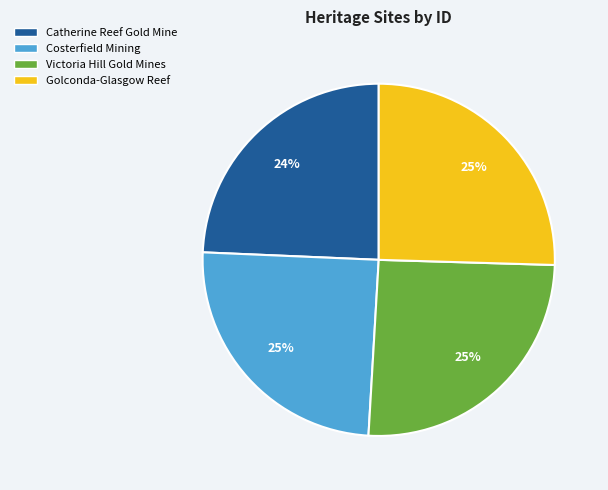

To the nearest percent, what is the difference between the largest and smallest slice percentages?

1%